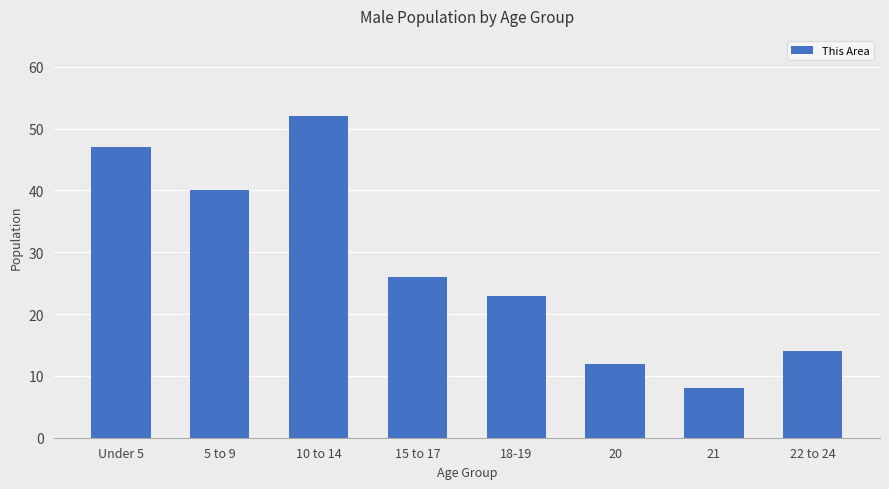

List the labels in order of value, smallest first.

21, 20, 22 to 24, 18-19, 15 to 17, 5 to 9, Under 5, 10 to 14